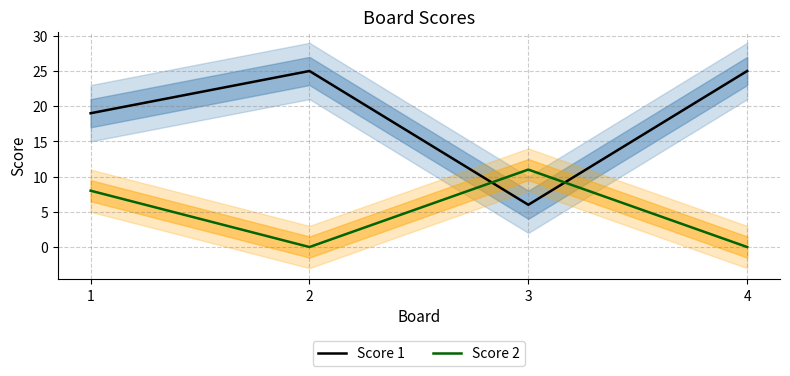

How many lines are shown in the chart?

2